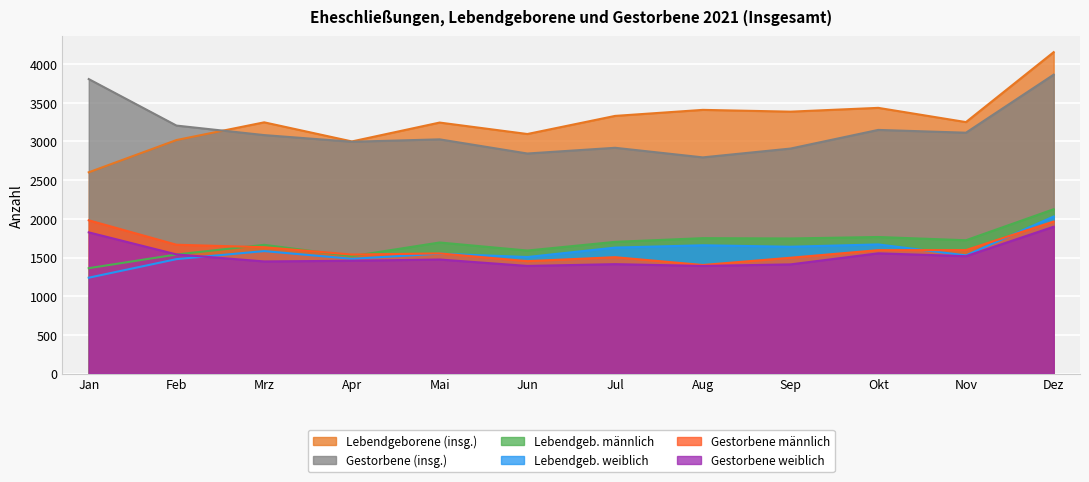

What are all the series names shown in the legend?

Lebendgeborene (insg.), Gestorbene (insg.), Lebendgeb. männlich, Lebendgeb. weiblich, Gestorbene männlich, Gestorbene weiblich